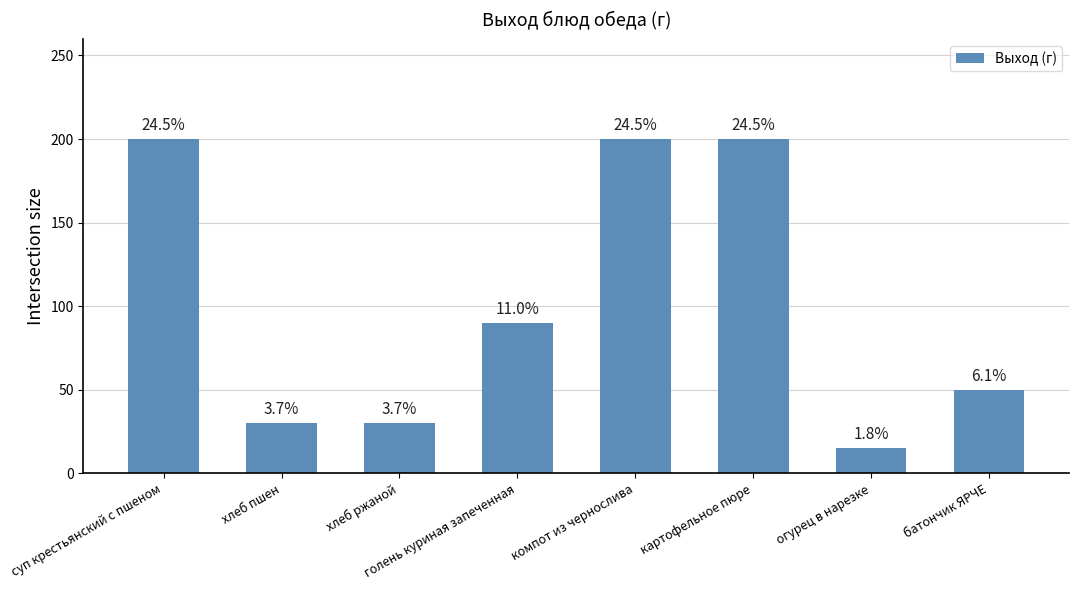

What is the change in value from хлеб пшен to батончик ЯРЧЕ?

+20